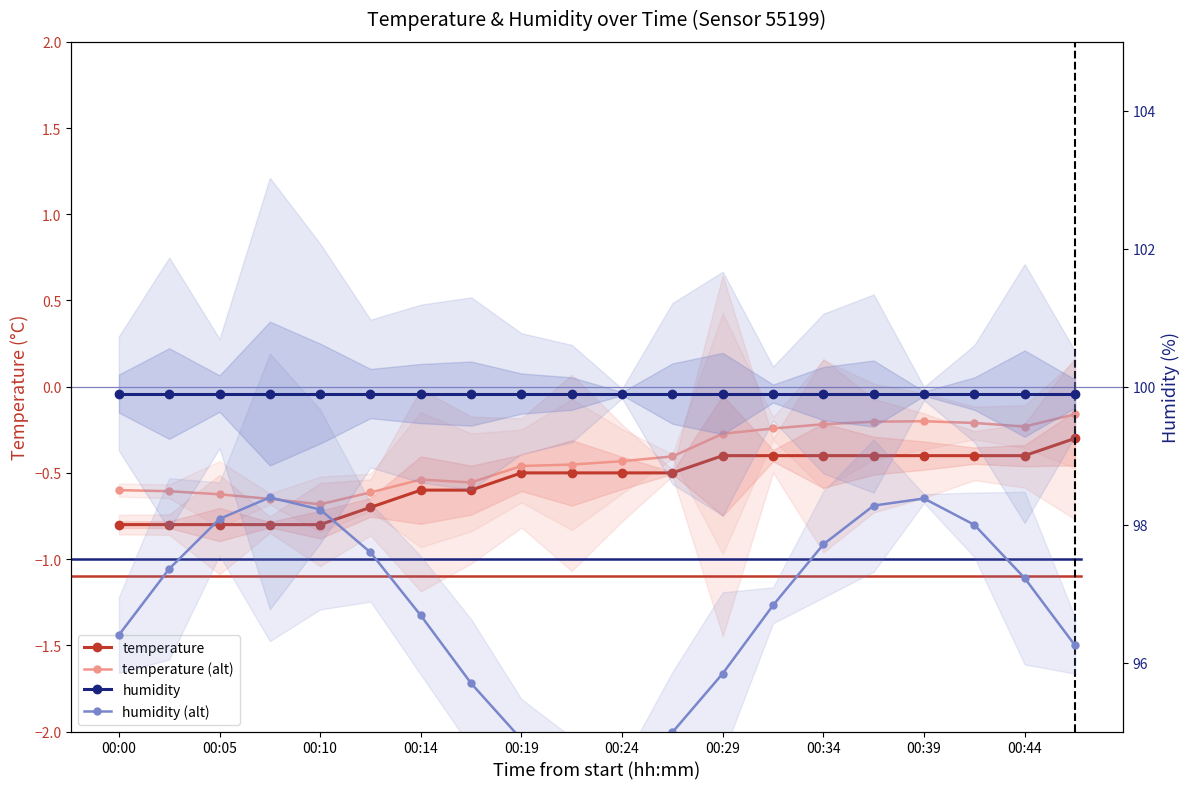

True or false: temperature and humidity (alt) cross at least once.

False